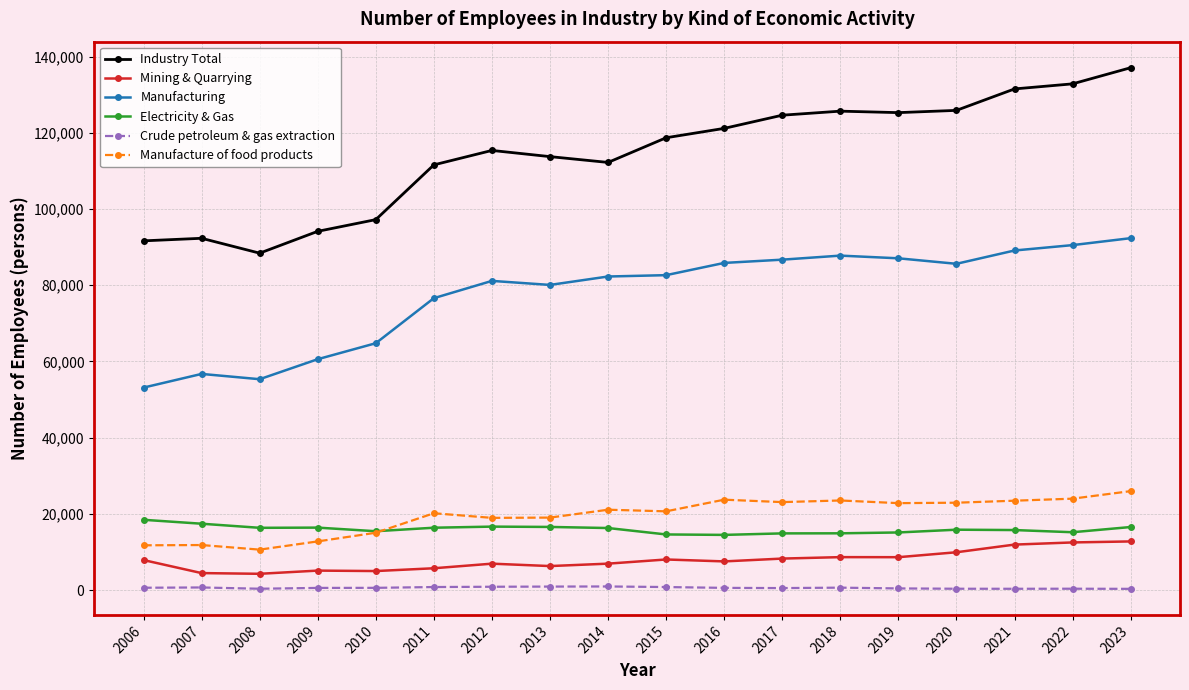

In Mining & Quarrying, how many points are higher than both neighbors (excluding endpoints)?

4